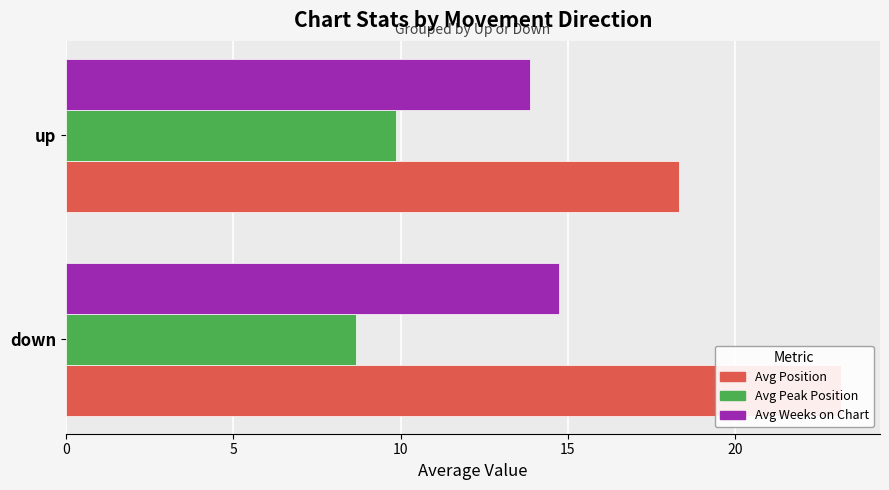

What is the maximum value shown in the chart?

23.2